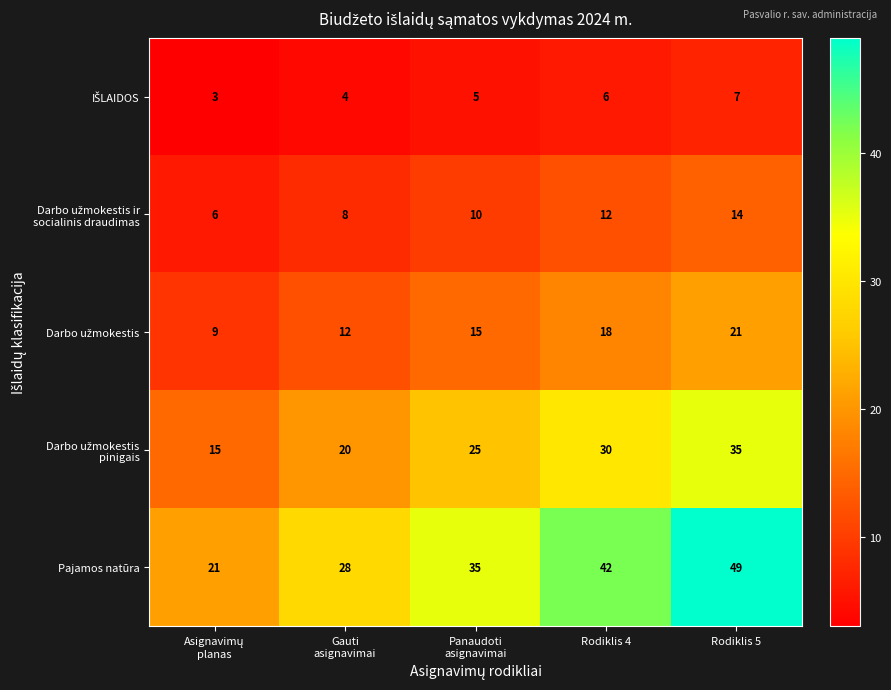

At which category is the sum across all series the highest?

Rodiklis 5